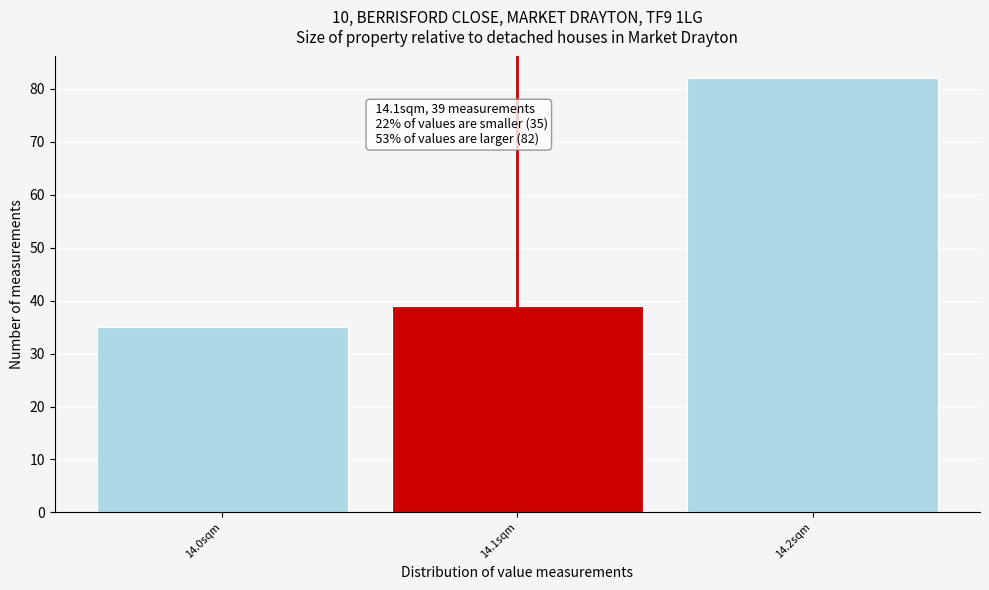

Over which range of the x-axis is the bar tallest?

14.15 to 14.25